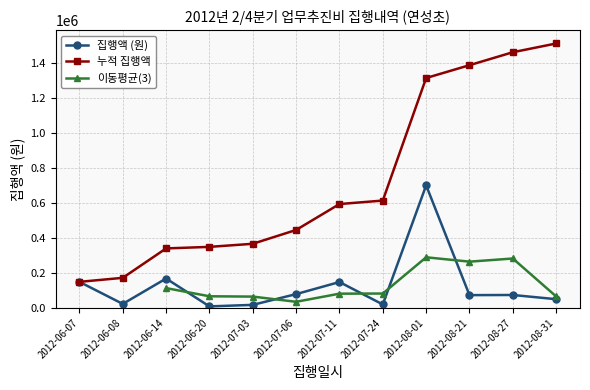

What is the average value?

125875